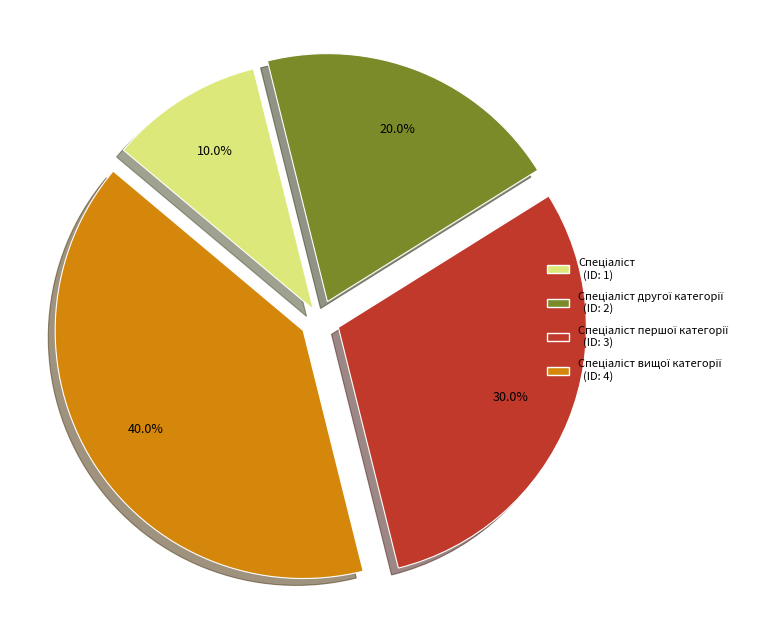

Is there a majority slice in this chart?

No